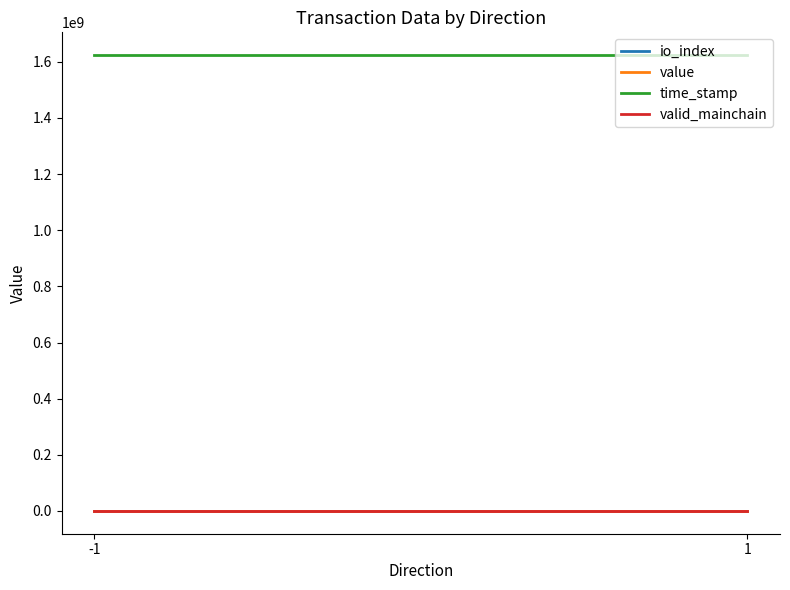

How many data points in value are above 10?

2